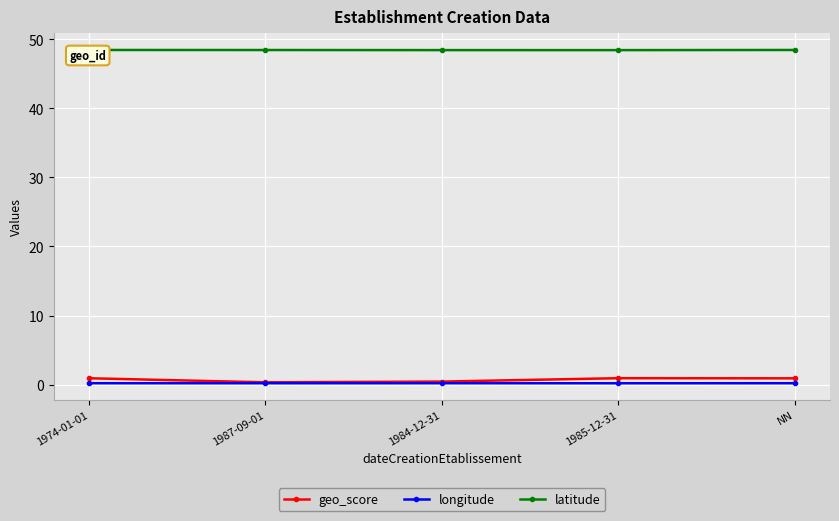

What is the maximum value shown in the chart?

48.5